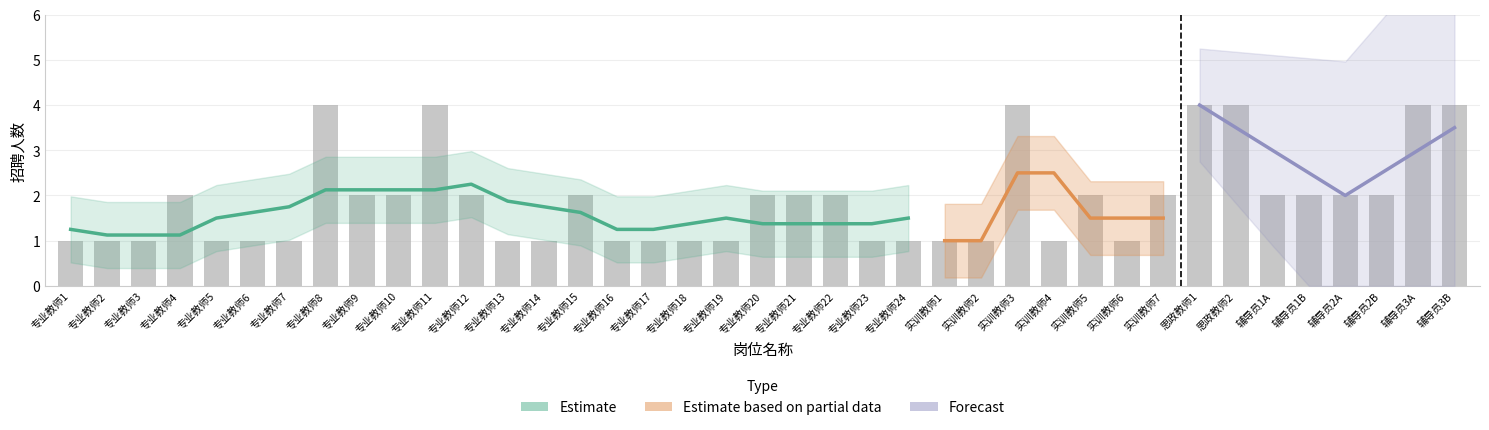

Which label corresponds to the smallest value in the chart?

专业教师1